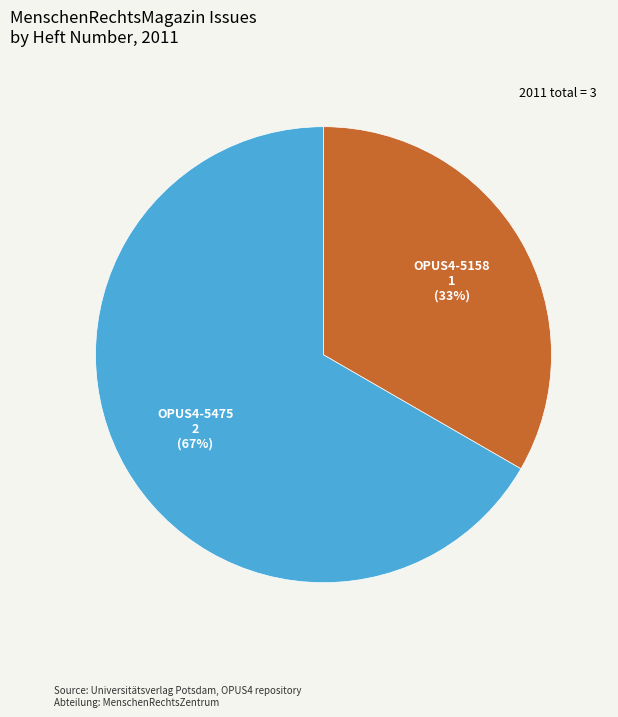

Is there a majority slice in this chart?

Yes